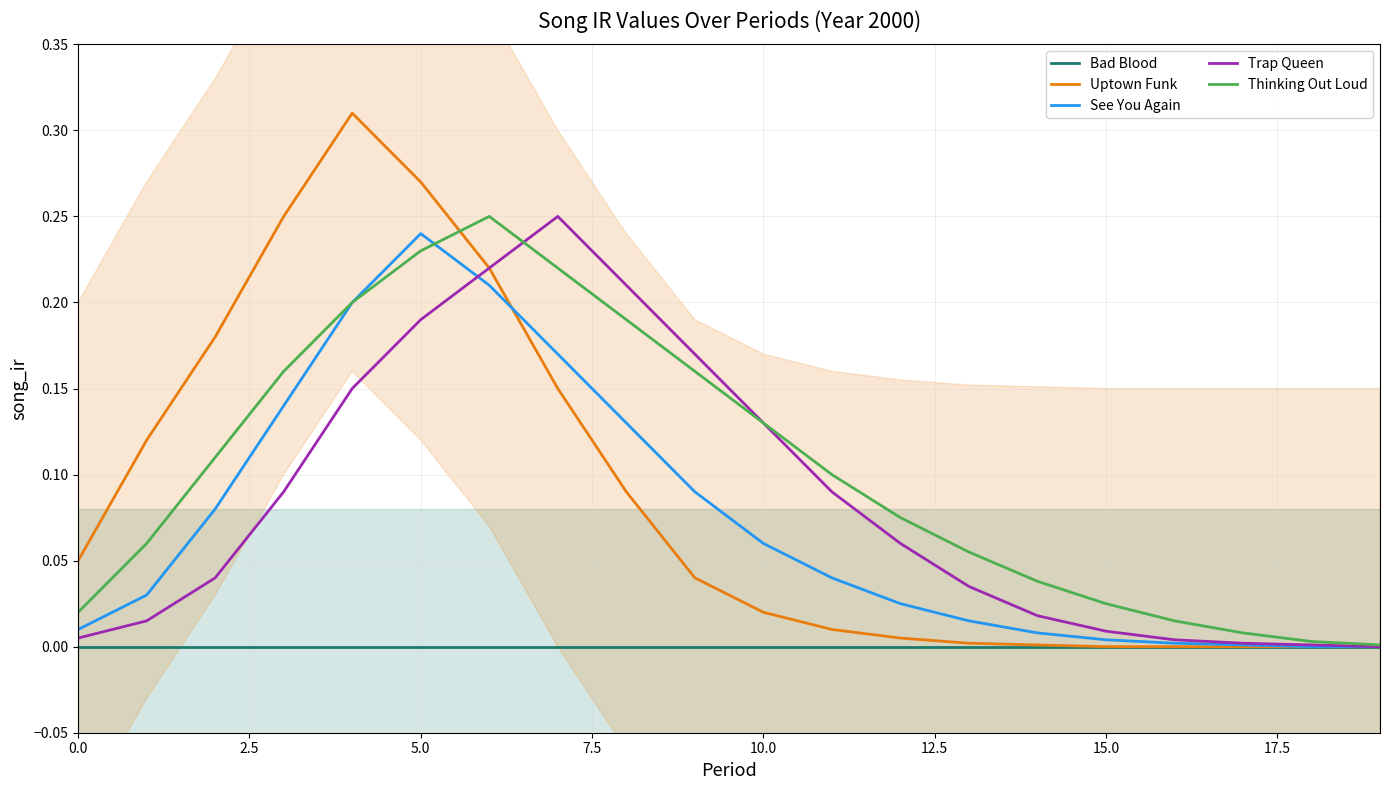

True or false: See You Again has a value of 0.0 at 15.0.

True